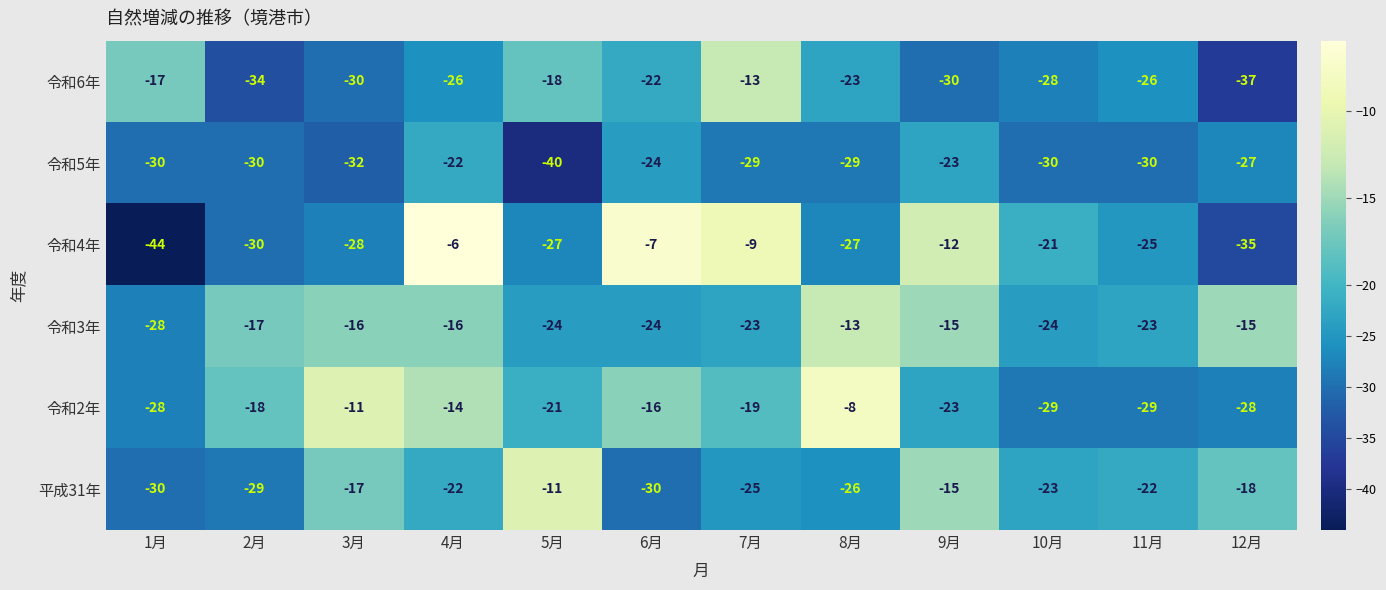

Which series changed the most between 3月 and 9月?

令和4年